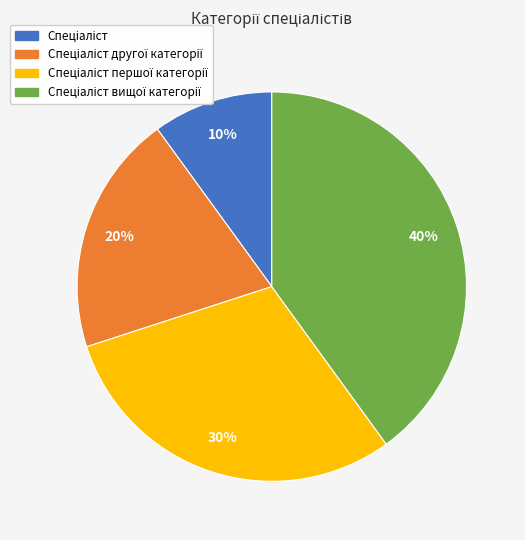

To the nearest percent, what is the difference between the largest and smallest slice percentages?

30%